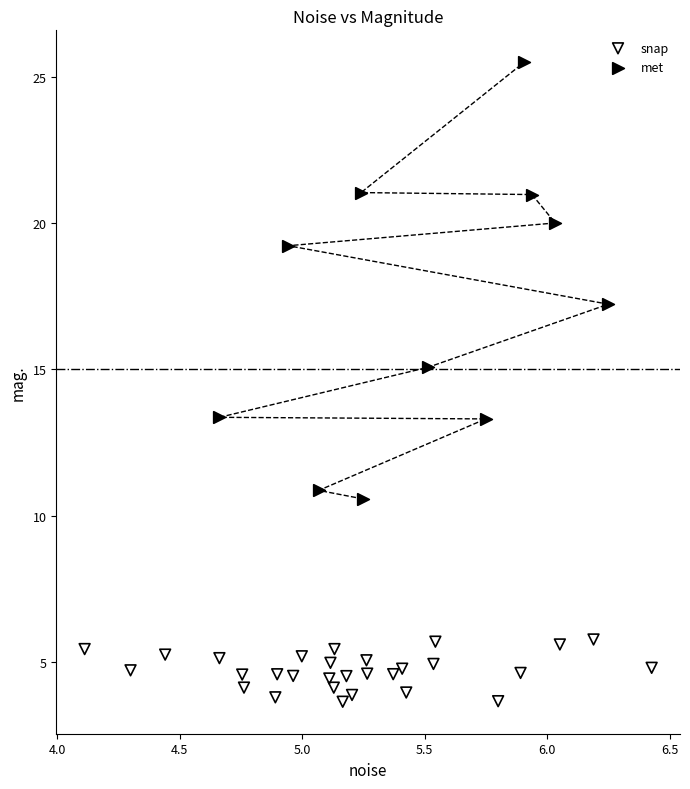

Which series has the widest spread of Y values?

met